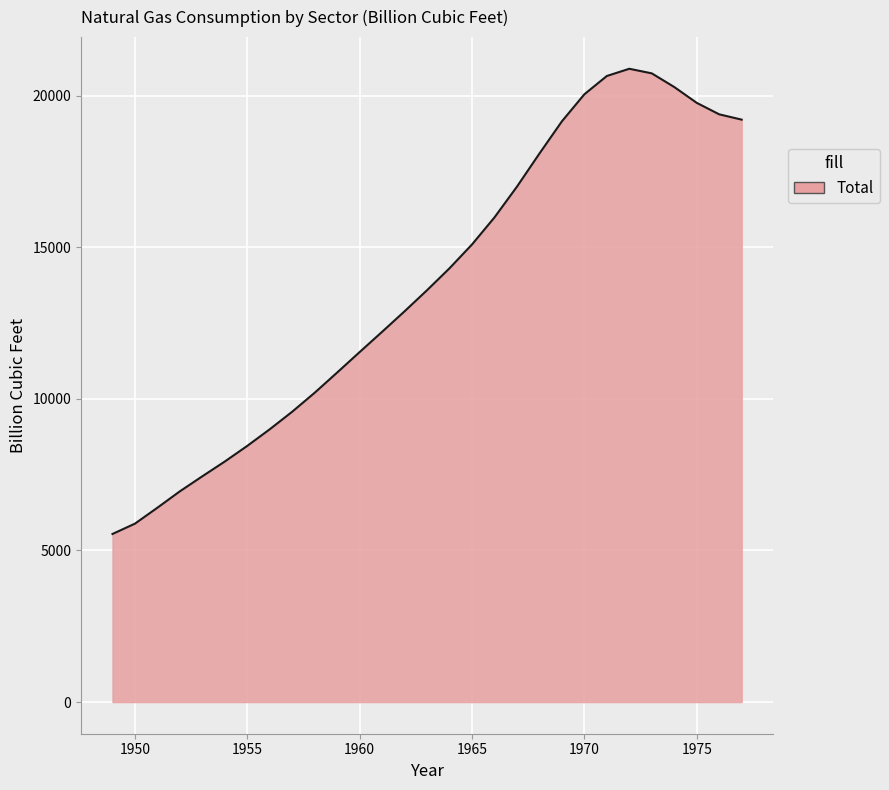

What is the difference between the maximum and minimum values?

15340.9